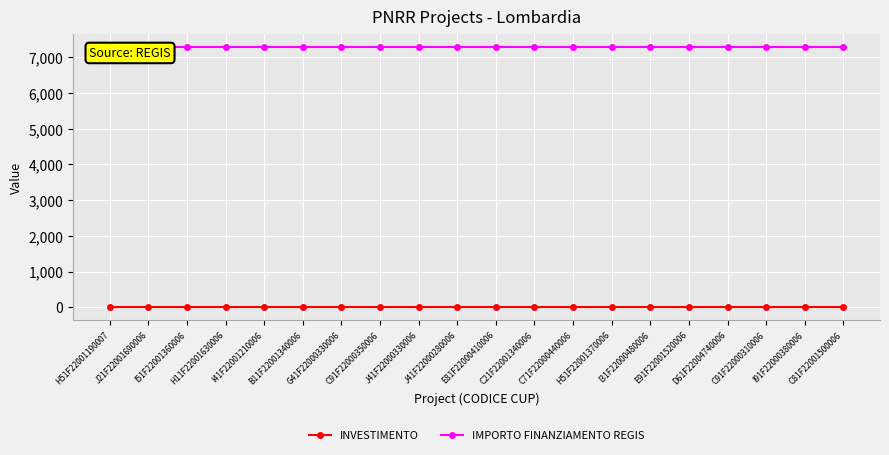

Reading left to right, list all the values displayed in this chart.

INVESTIMENTO: H51F22001190007=1.4	J21F22001690006=1.4	I51F22001360006=1.4	H11F22001630006=1.4	I41F22001210006=1.4	B11F22001340006=1.4	G41F22000330006=1.4	C91F22000350006=1.4	J41F22000330006=1.4	J41F22000280006=1.4	E81F22000410006=1.4	C21F22001340006=1.4	C71F22000440006=1.4	H51F22001370006=1.4	I31F22000480006=1.4	E91F22001520006=1.4	D61F22004740006=1.4	C91F22000310006=1.4	I91F22000380006=1.4	C81F22001500006=1.4
IMPORTO FINANZIAMENTO REGIS: H51F22001190007=7301.0	J21F22001690006=7301.0	I51F22001360006=7301.0	H11F22001630006=7301.0	I41F22001210006=7301.0	B11F22001340006=7301.0	G41F22000330006=7301.0	C91F22000350006=7301.0	J41F22000330006=7301.0	J41F22000280006=7301.0	E81F22000410006=7301.0	C21F22001340006=7301.0	C71F22000440006=7301.0	H51F22001370006=7301.0	I31F22000480006=7301.0	E91F22001520006=7301.0	D61F22004740006=7301.0	C91F22000310006=7301.0	I91F22000380006=7301.0	C81F22001500006=7301.0